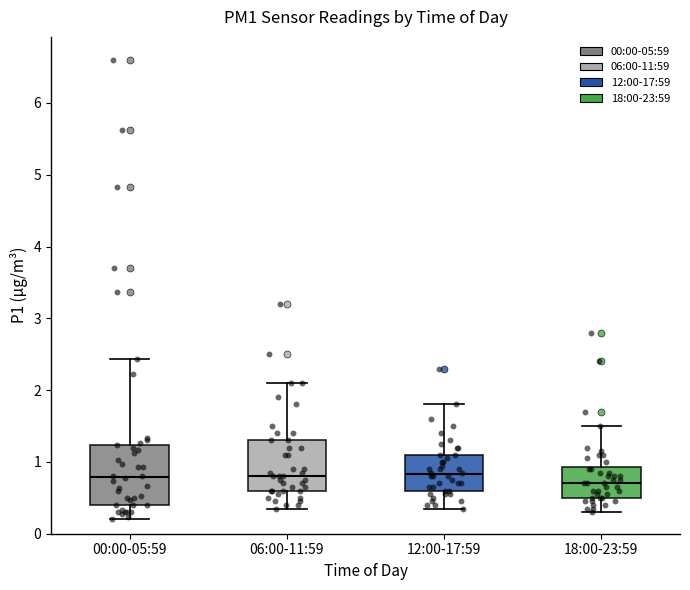

Where is the lower edge of the box for 18:00-23:59 on the y-axis? The values are not printed on the chart, so give them approximately, as read against the axis.

0.5